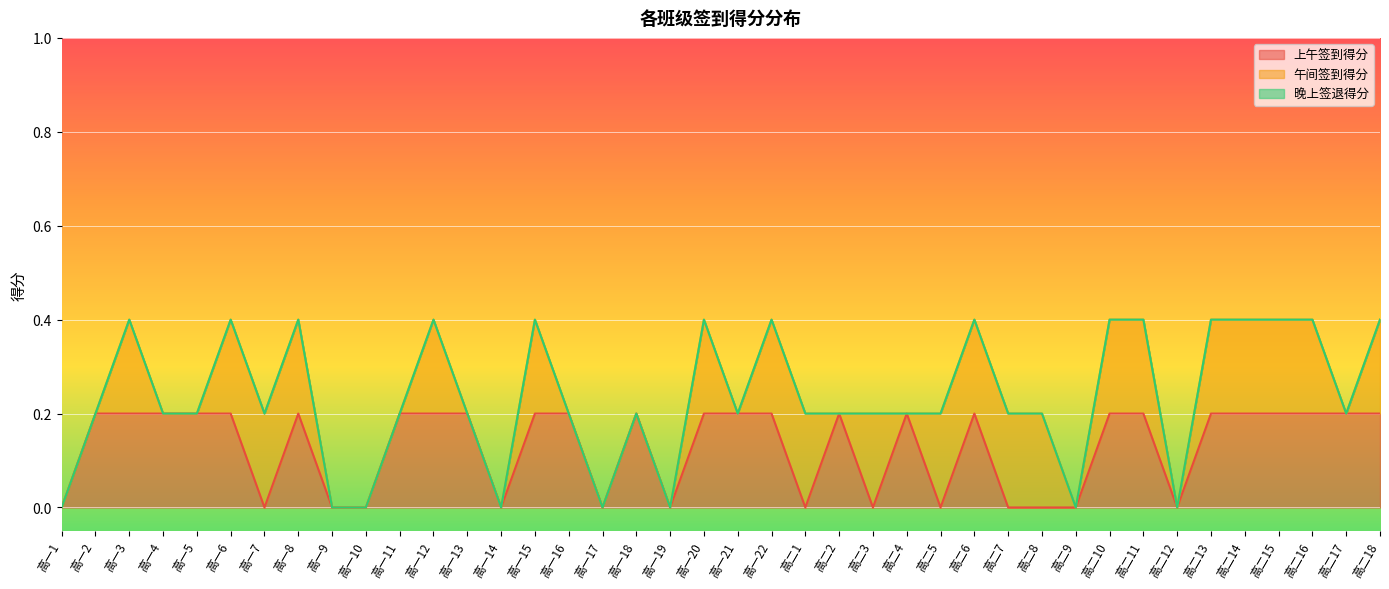

What position from the left is 高二6?

28